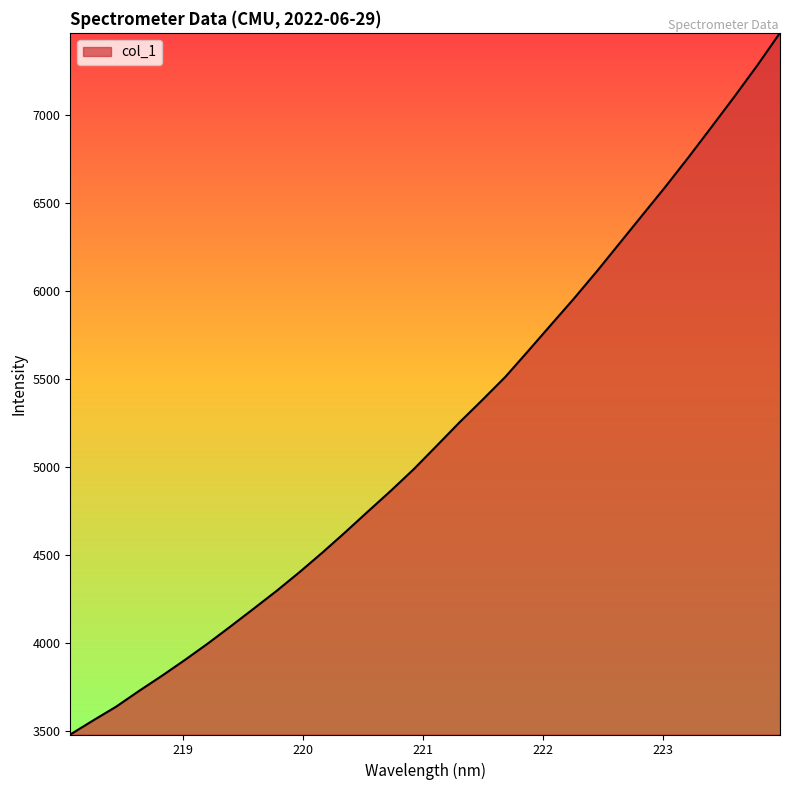

What is the minimum value shown in the chart?

3480.3